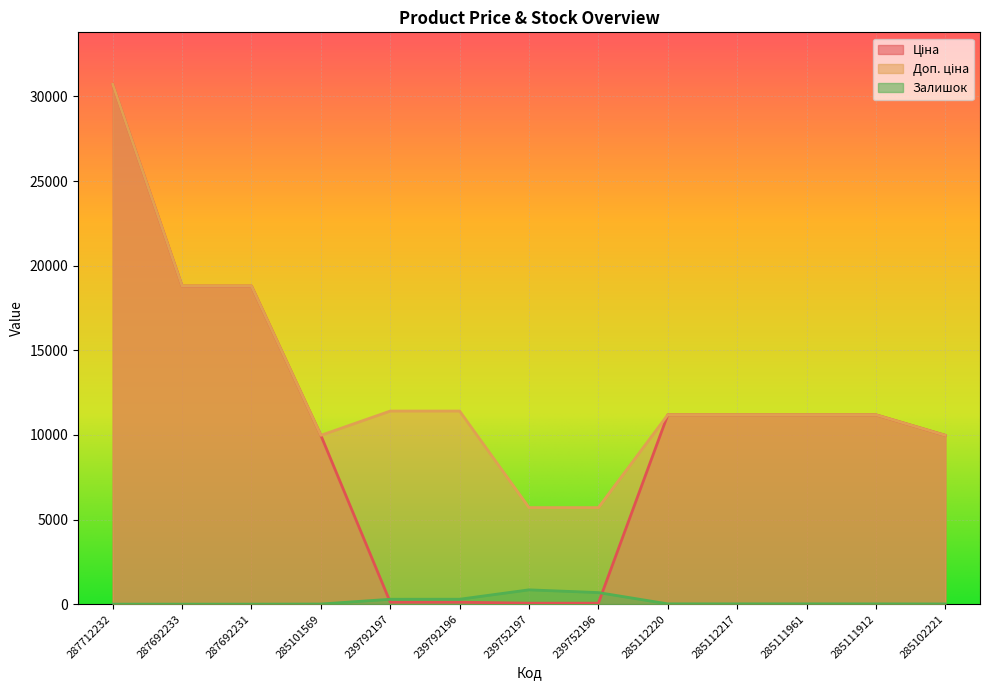

Where does the Ціна series first go above 11188?

287712232